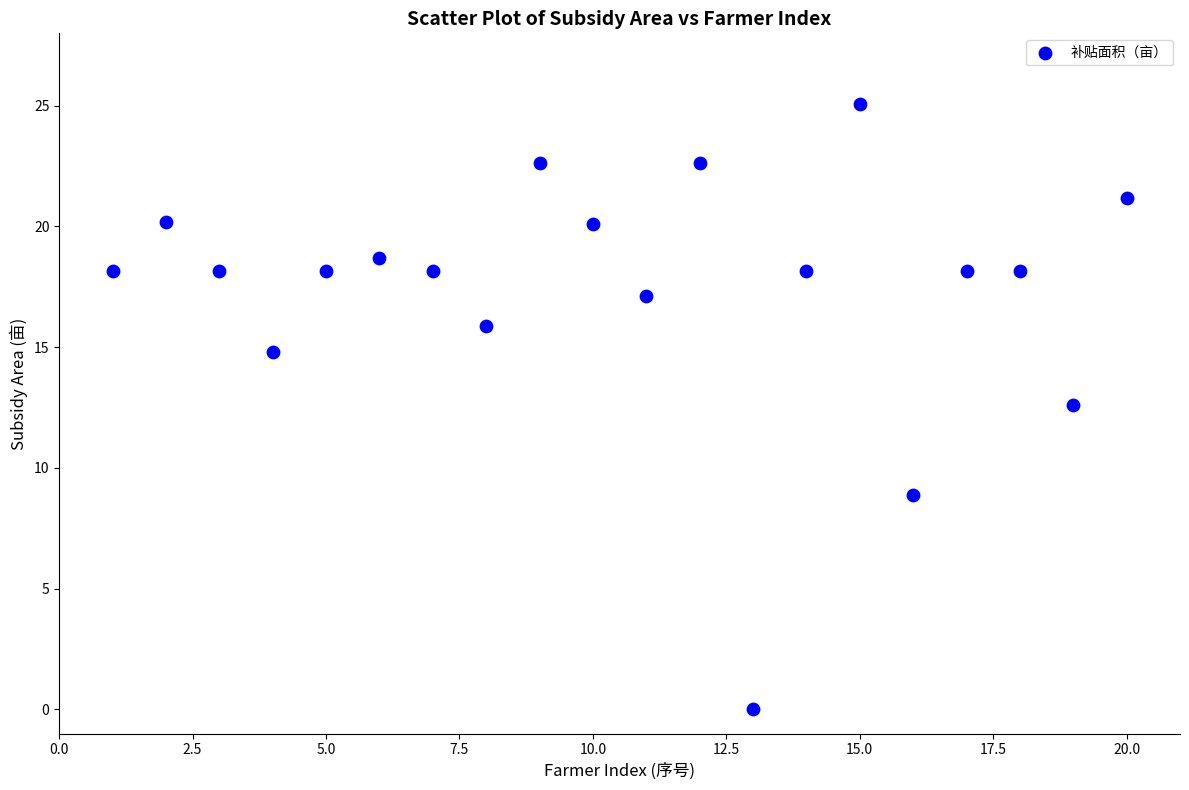

What is the range of X values (max minus min)?

19.0